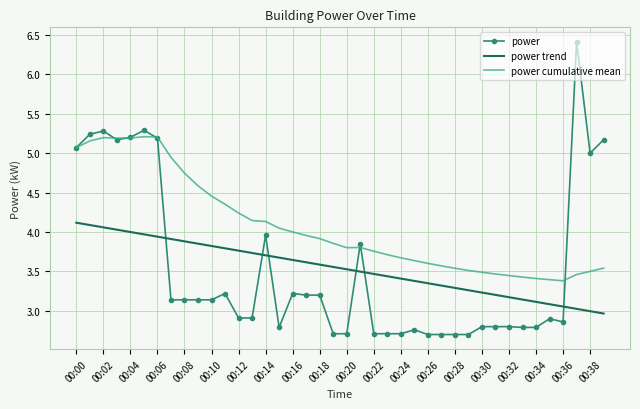

What is the lowest value of the power trend series?

3.0